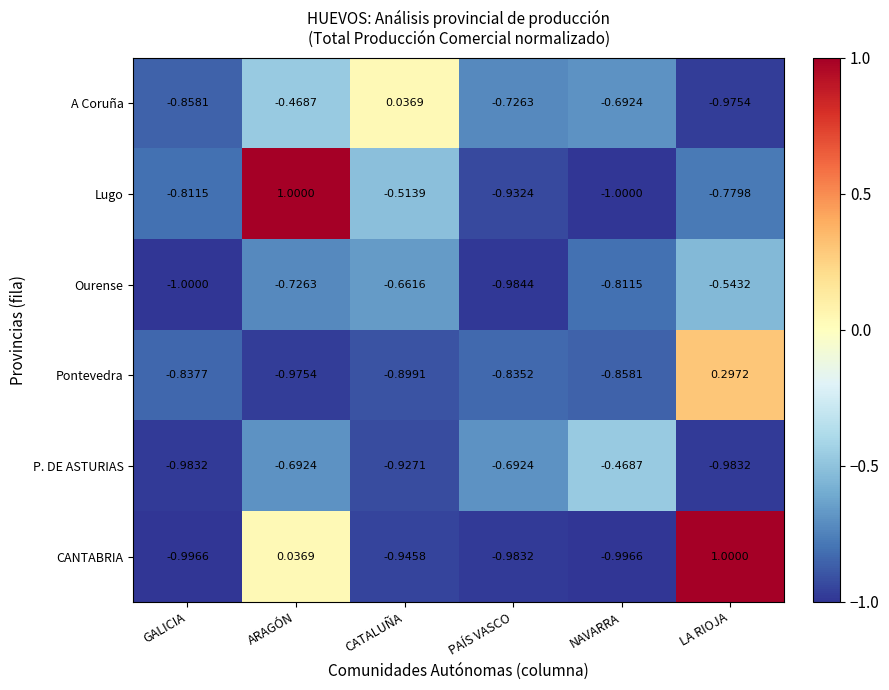

Which category has the highest value in the A Coruña series?

CATALUÑA